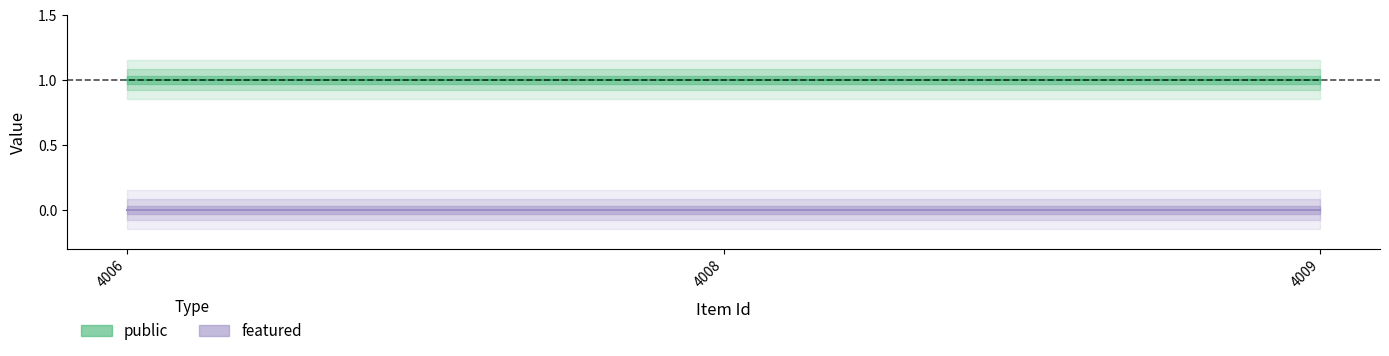

What is the value of the public point at the 2nd from the left?

1